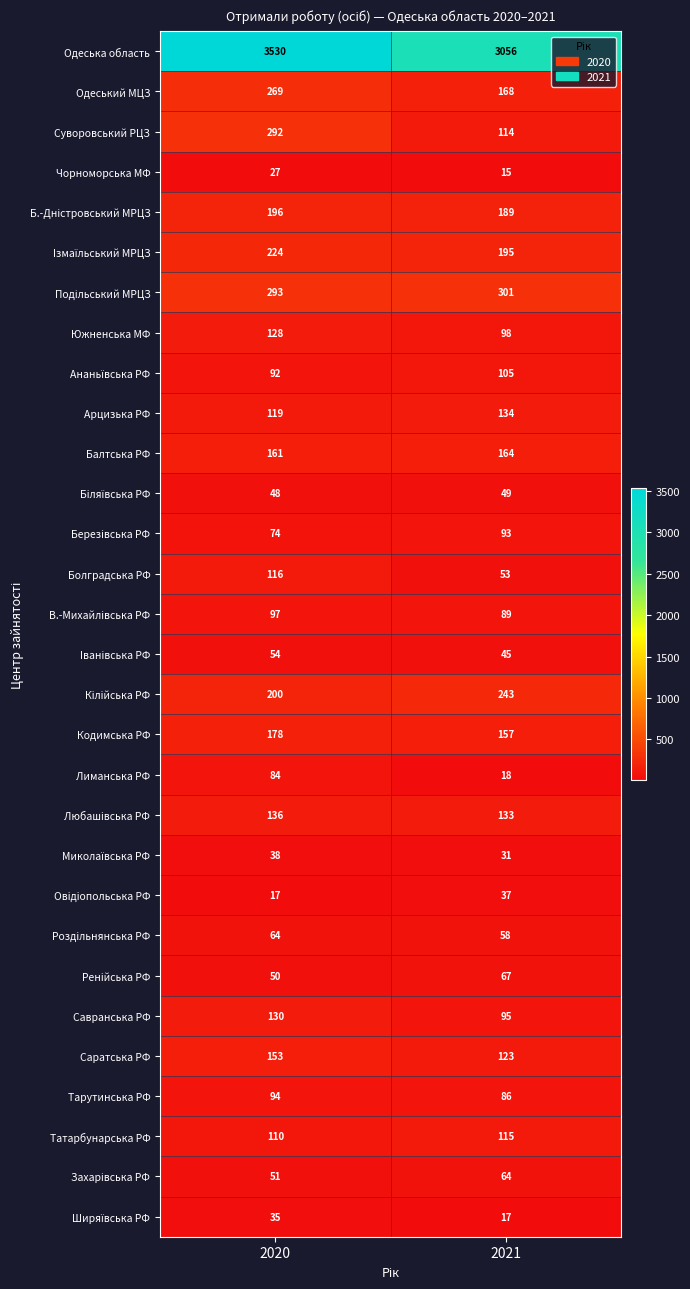

Which series has the largest total across all categories?

Одеська область